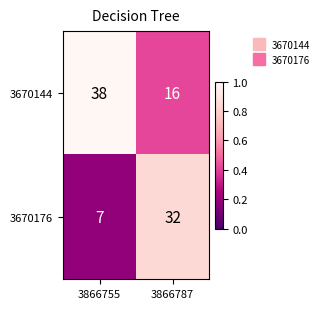

Which category has the lowest value in the 3670144 series?

3866787